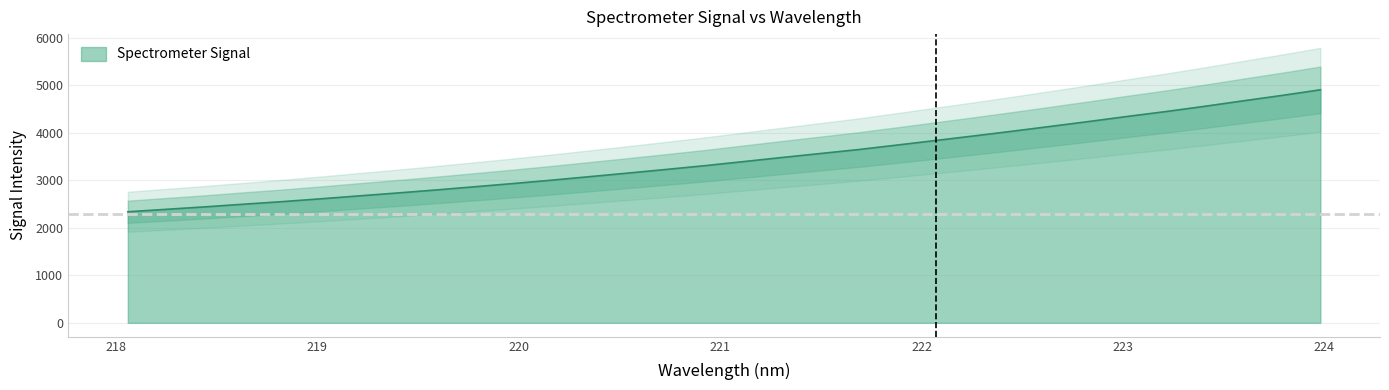

Approximately how many times larger is the value at 223.2172 compared to 219.589?

1.6